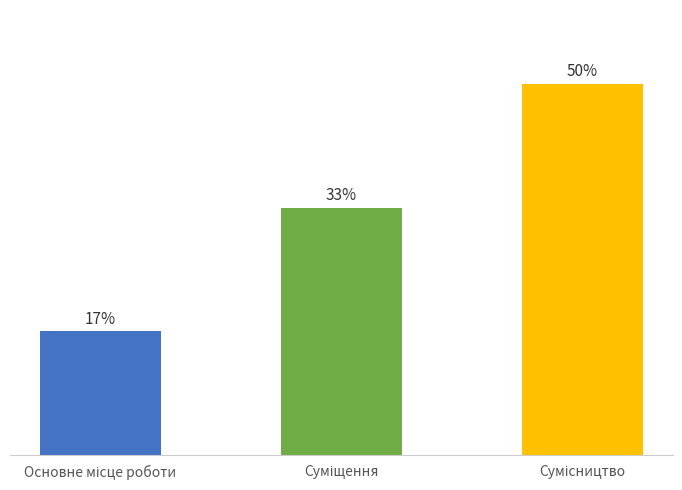

Is it true that the value at Суміщення is 3?

False